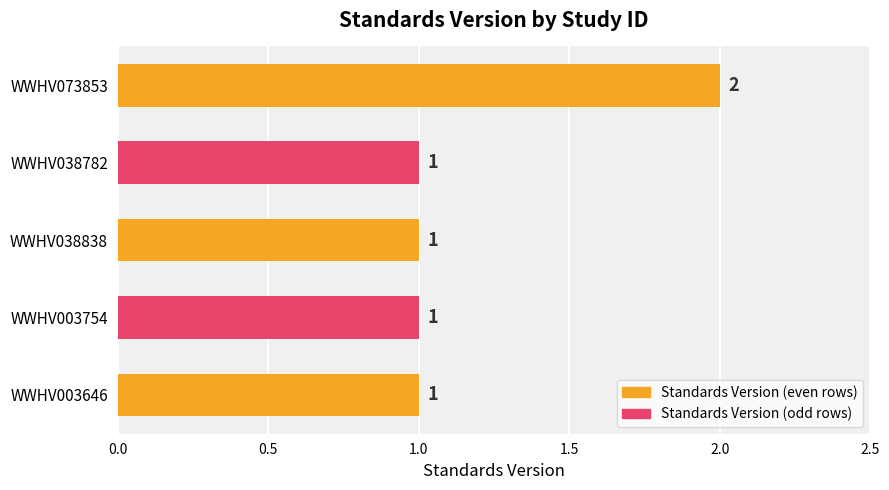

The chart shows a value of 1 at WWHV038782. True or false?

True